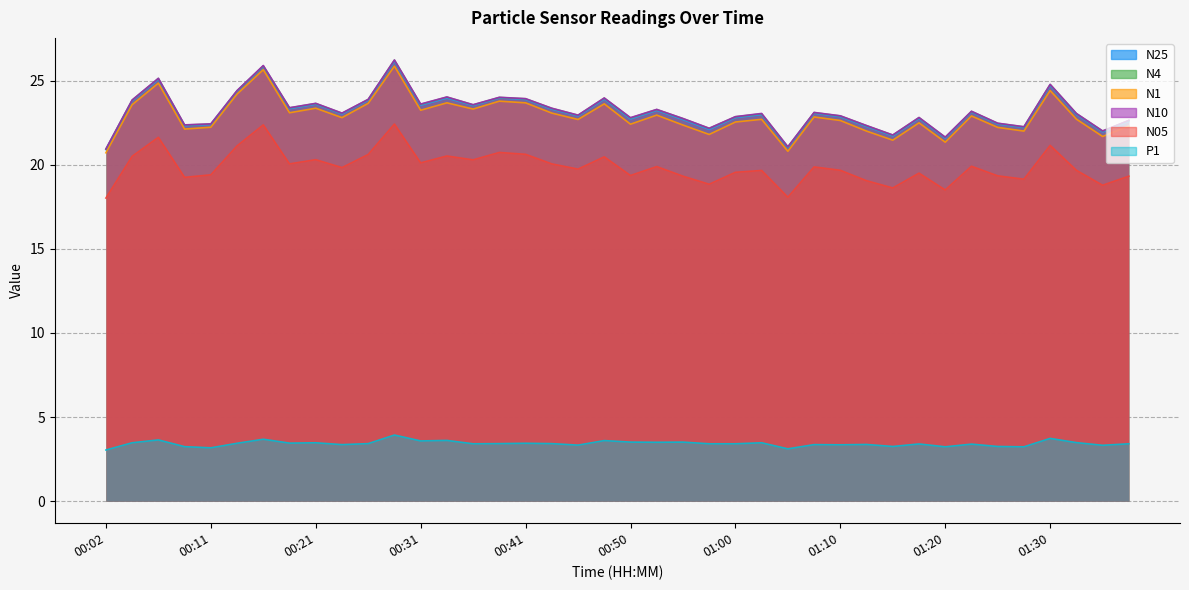

Is the value of N10 at 00:24 greater than the value of P1 at 00:55?

Yes